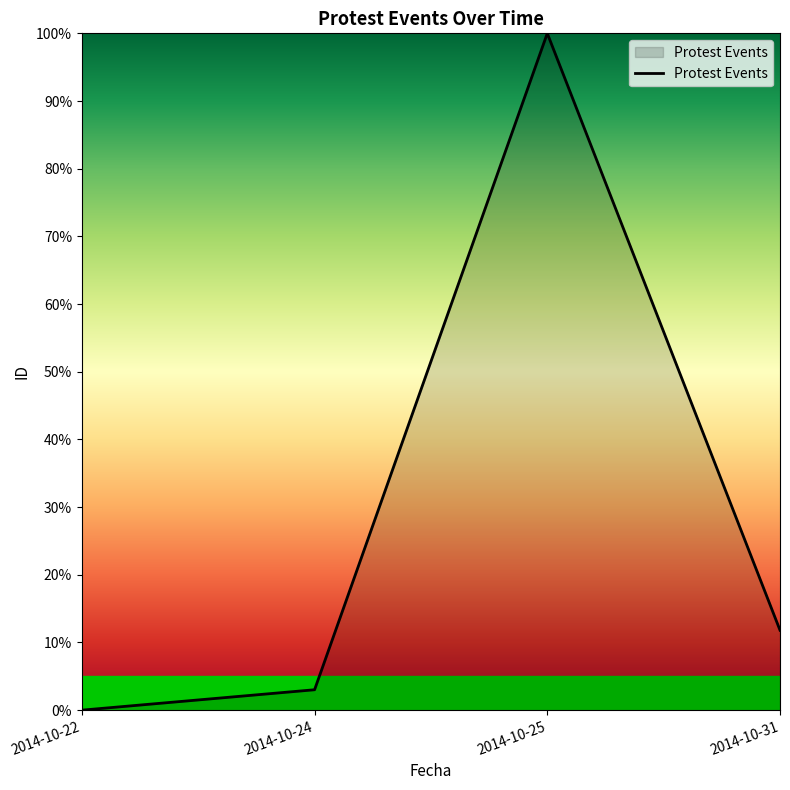

Rank the categories by value from lowest to highest.

2014-10-22, 2014-10-24, 2014-10-31, 2014-10-25